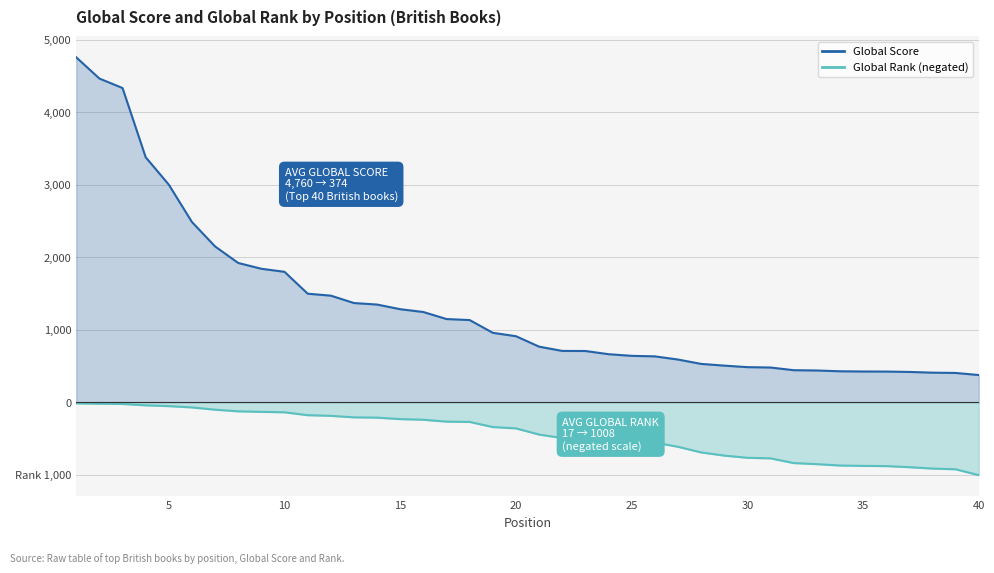

Where is Global Rank (negated) nearest to the value -512?

22